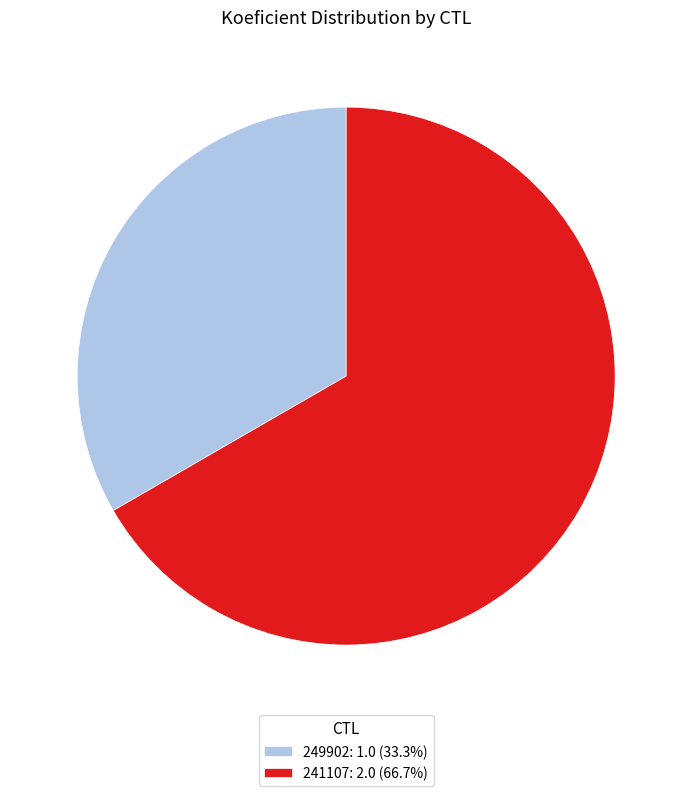

Rank the categories by value from highest to lowest.

241107, 249902